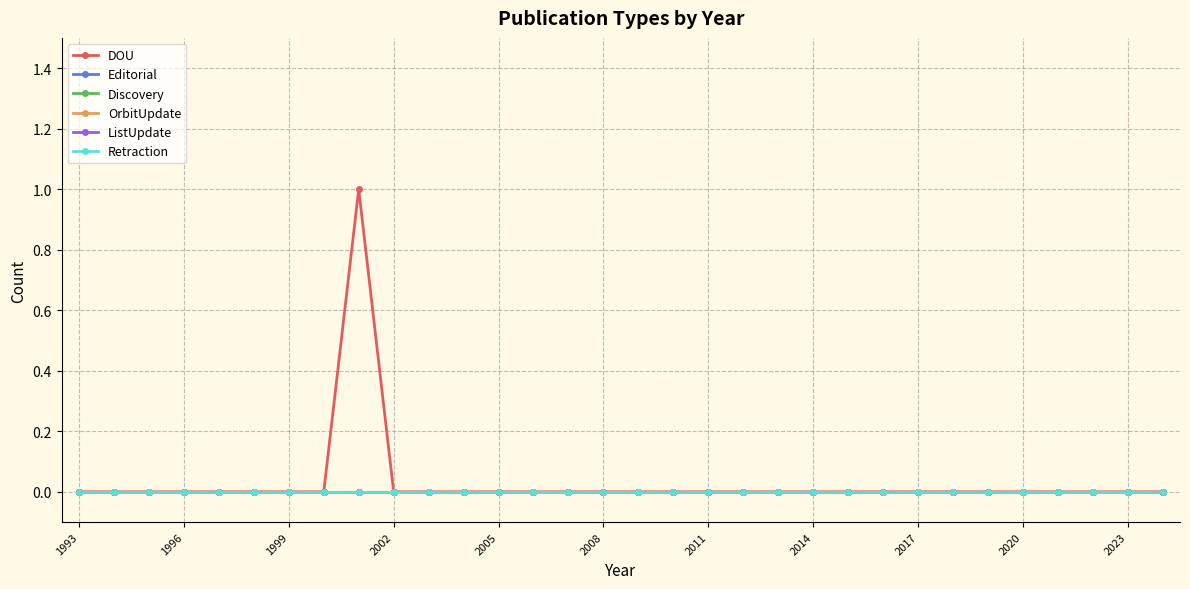

At which label is Retraction closest to 0?

1993